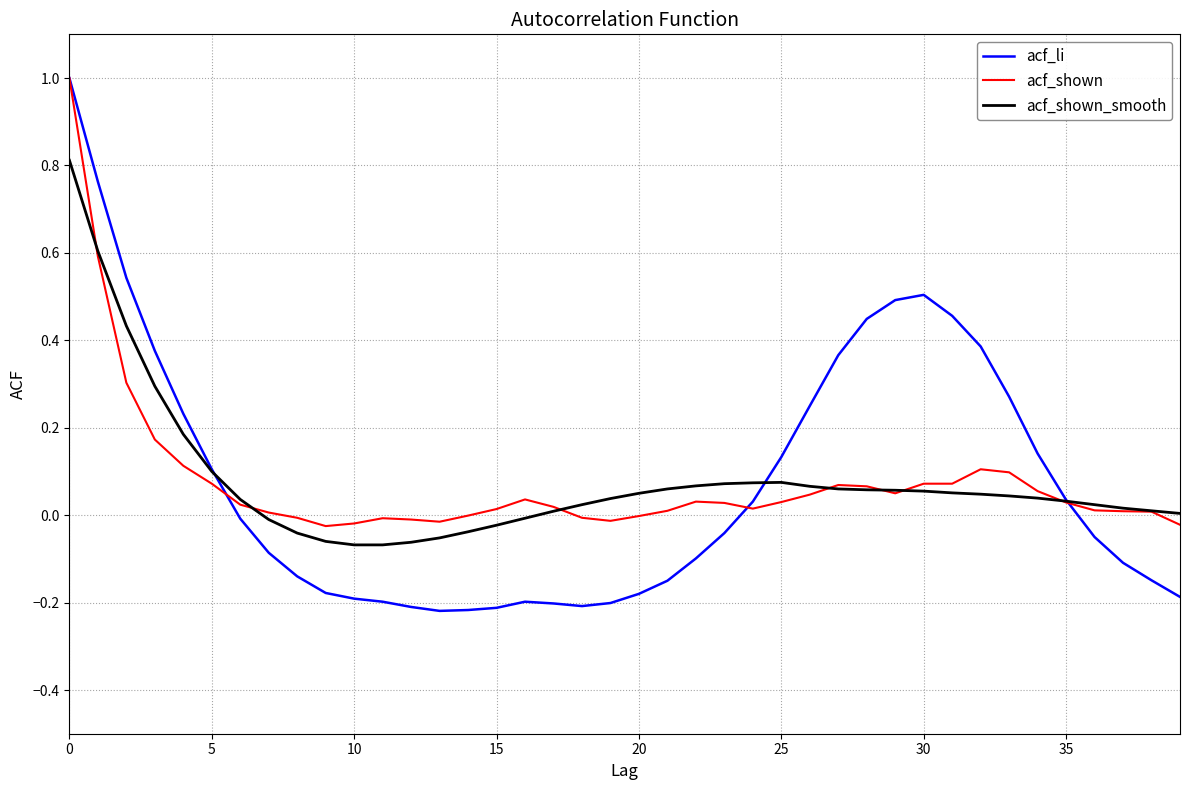

How many distinct data groups are displayed?

3